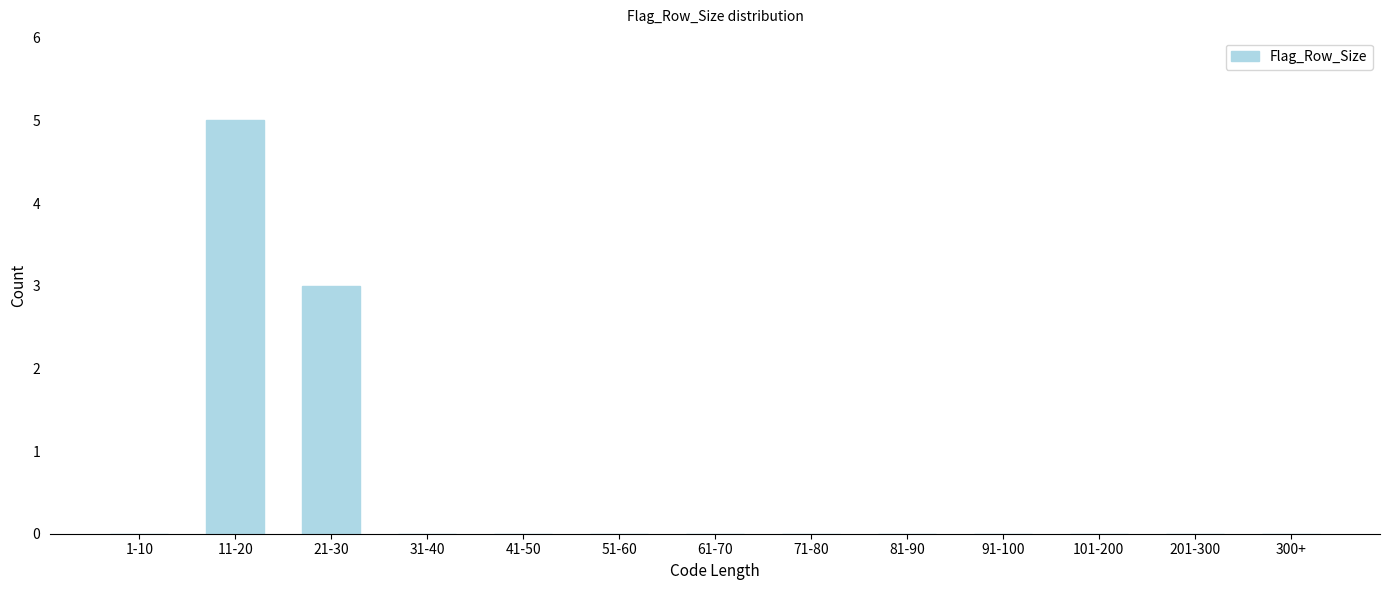

Reading left to right, transcribe all the data shown in this chart.

1-10=0	11-20=5	21-30=3	31-40=0	41-50=0	51-60=0	61-70=0	71-80=0	81-90=0	91-100=0	101-200=0	201-300=0	300+=0